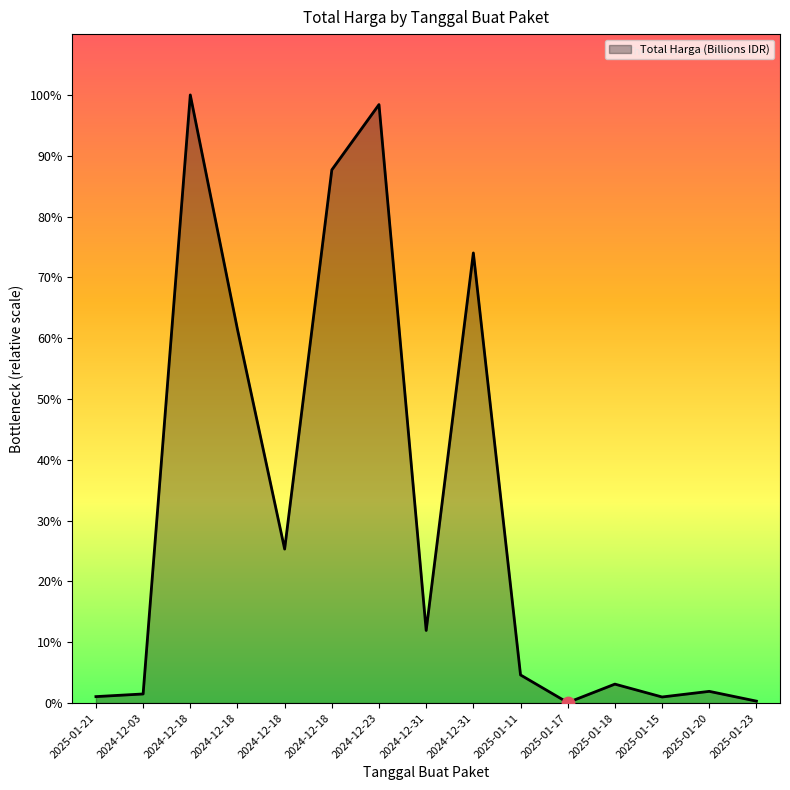

Approximately how many times larger is the value at 2024-12-18 compared to 2024-12-03?

41.0